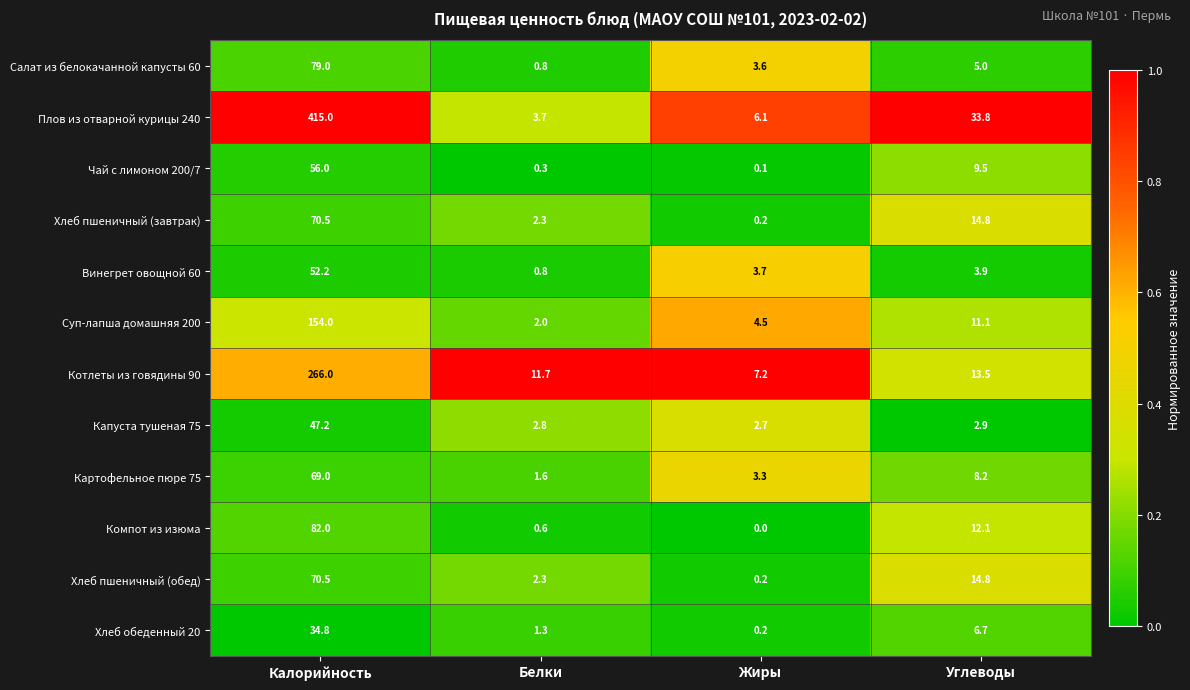

What is the difference between the highest and lowest values at Жиры?

7.2